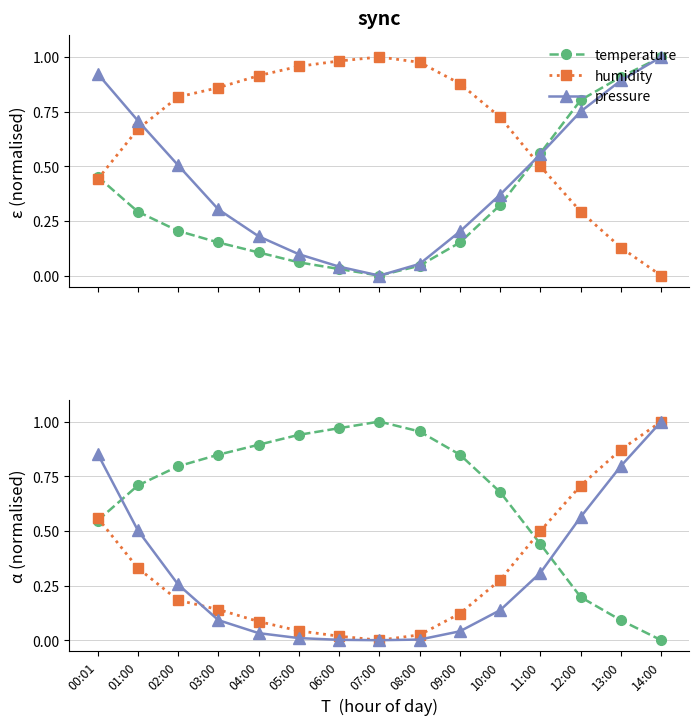

What is the value of the pressure point at the 11th from the left?

0.1